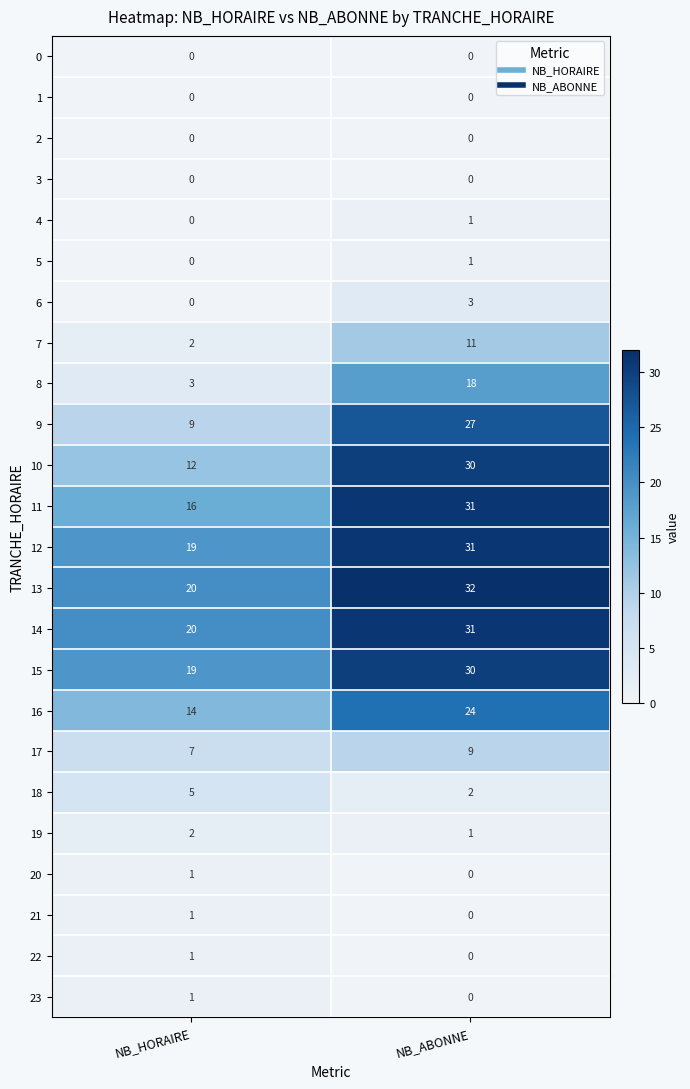

True or false: 22 has a value of 0 at NB_ABONNE.

True